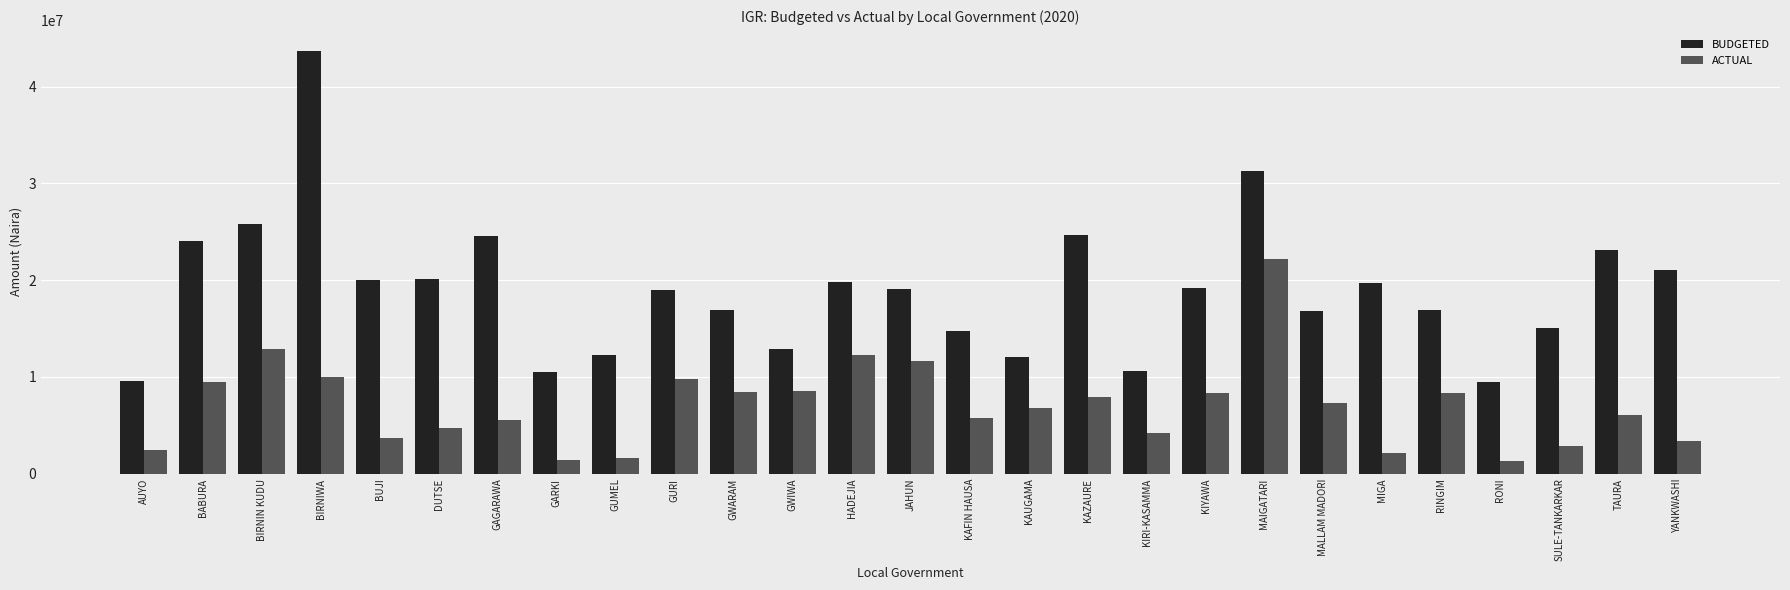

Where does the BUDGETED series first go above 19135000?

BABURA